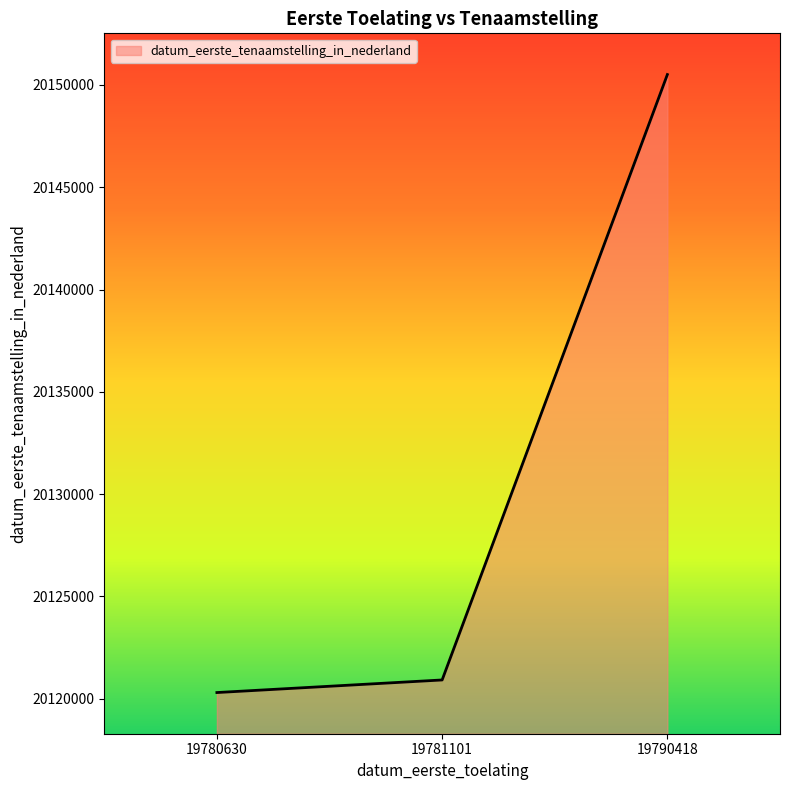

What is the approximate value at 19780630?

20120306